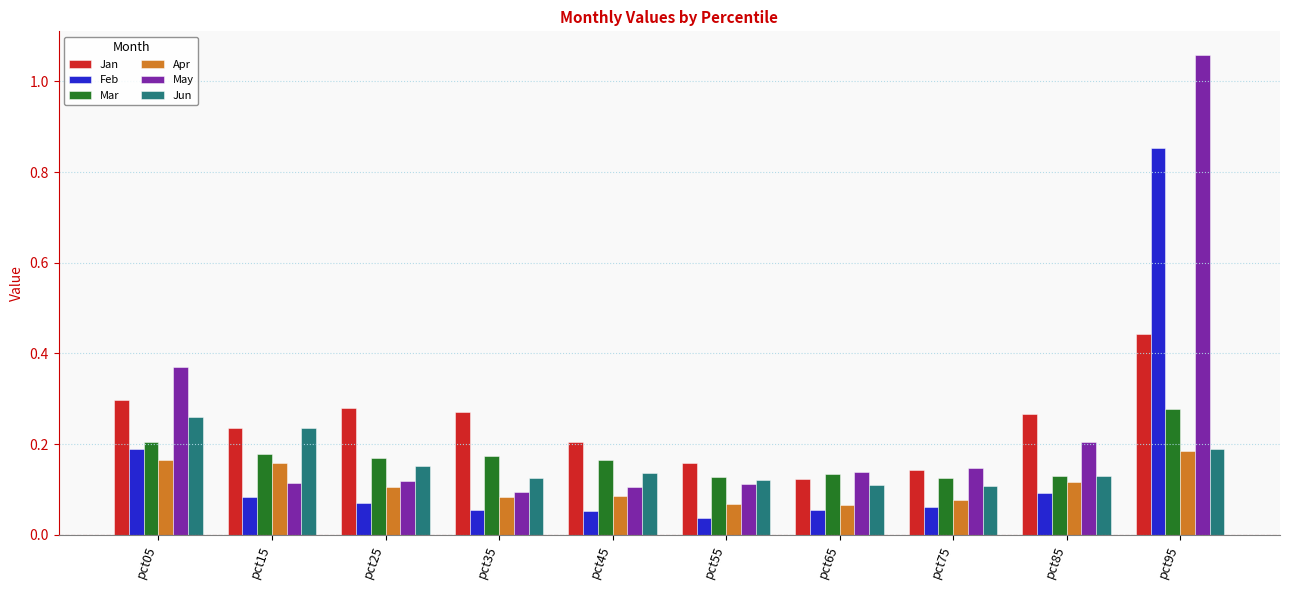

What is the difference between the maximum and second lowest values in the May series?

1.0